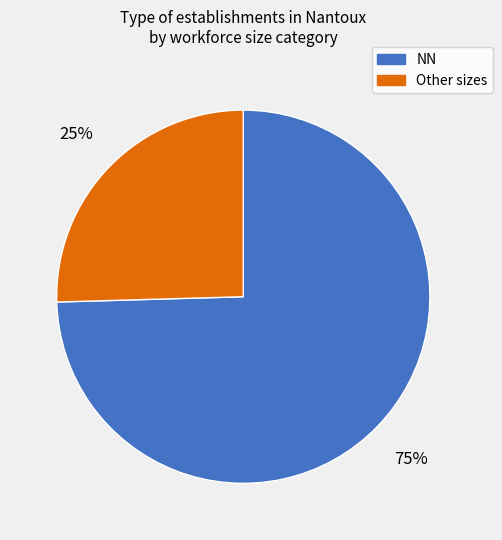

To the nearest percent, what is the average slice percentage?

50%